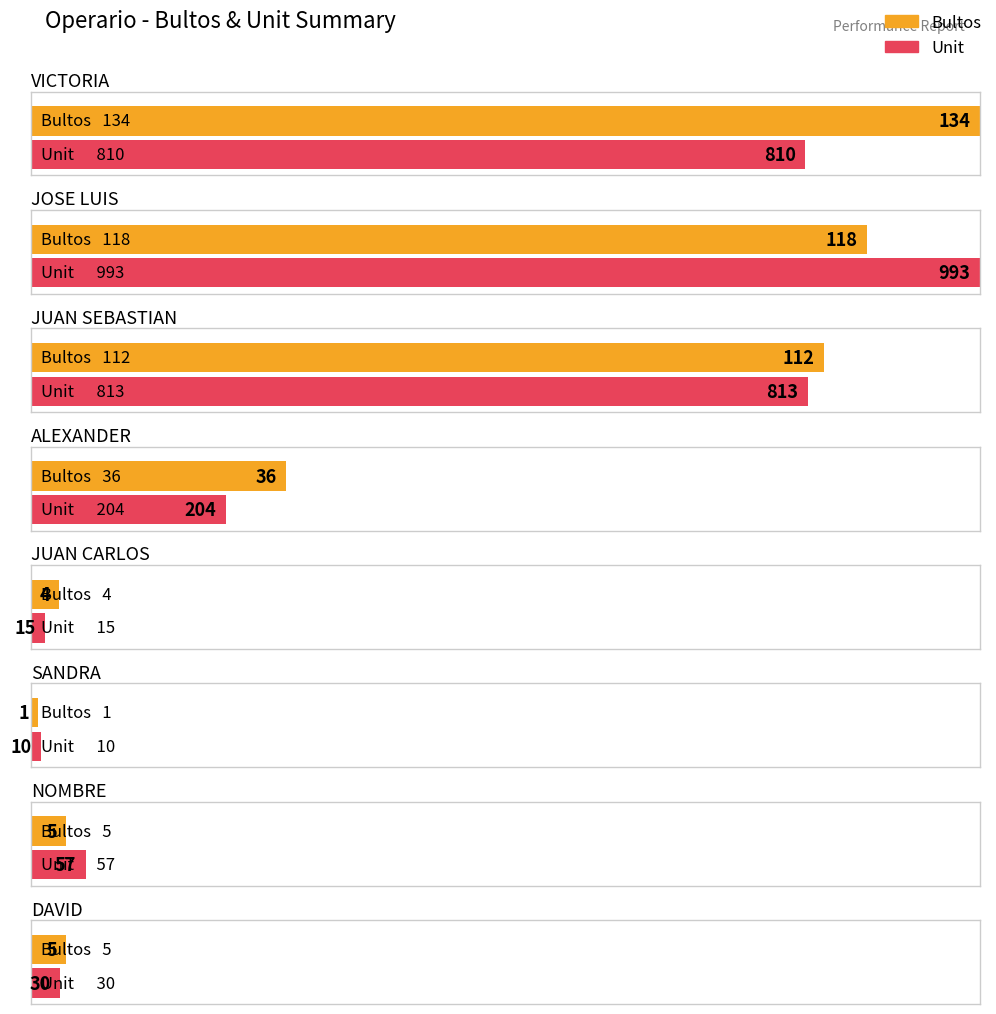

What is the sum of all Bultos values?

415